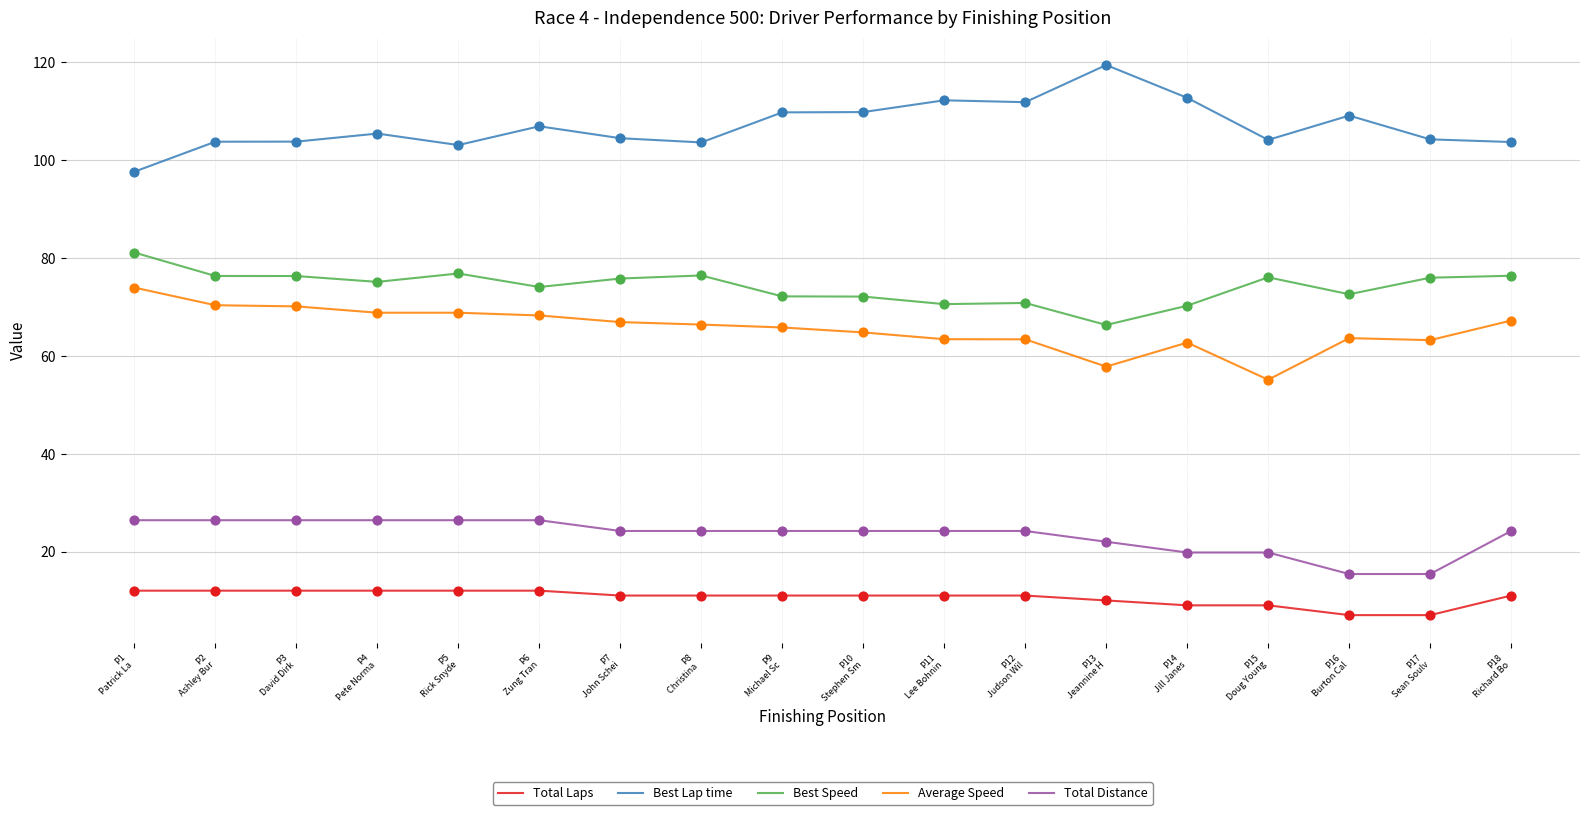

What is the lowest value of the Total Laps series?

7.0